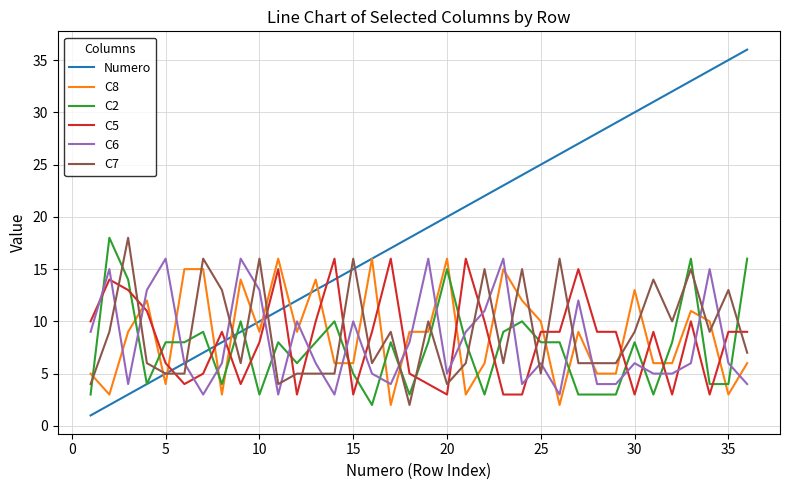

What is the maximum value for Numero?

36